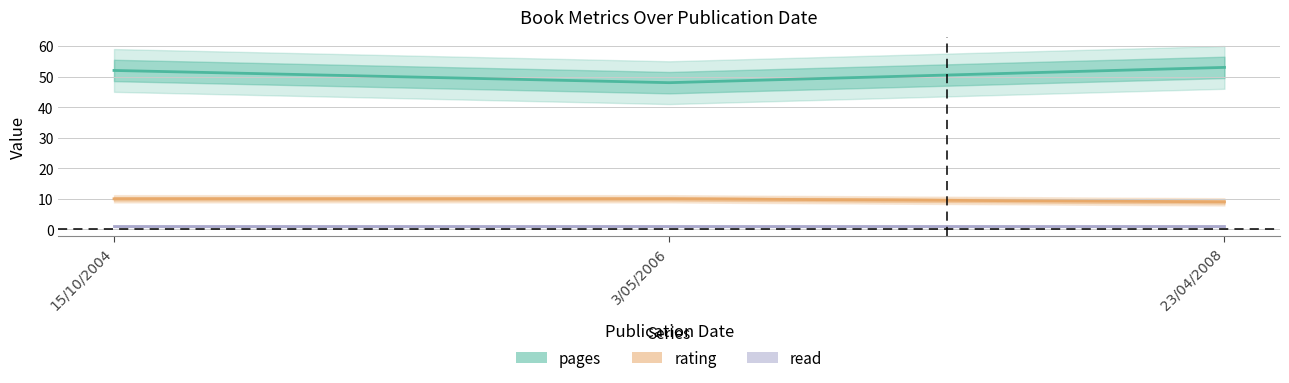

Reading right to left, extract all data points from this chart.

pages: 53	48	52
rating: 9	10	10
read: 1	1	1